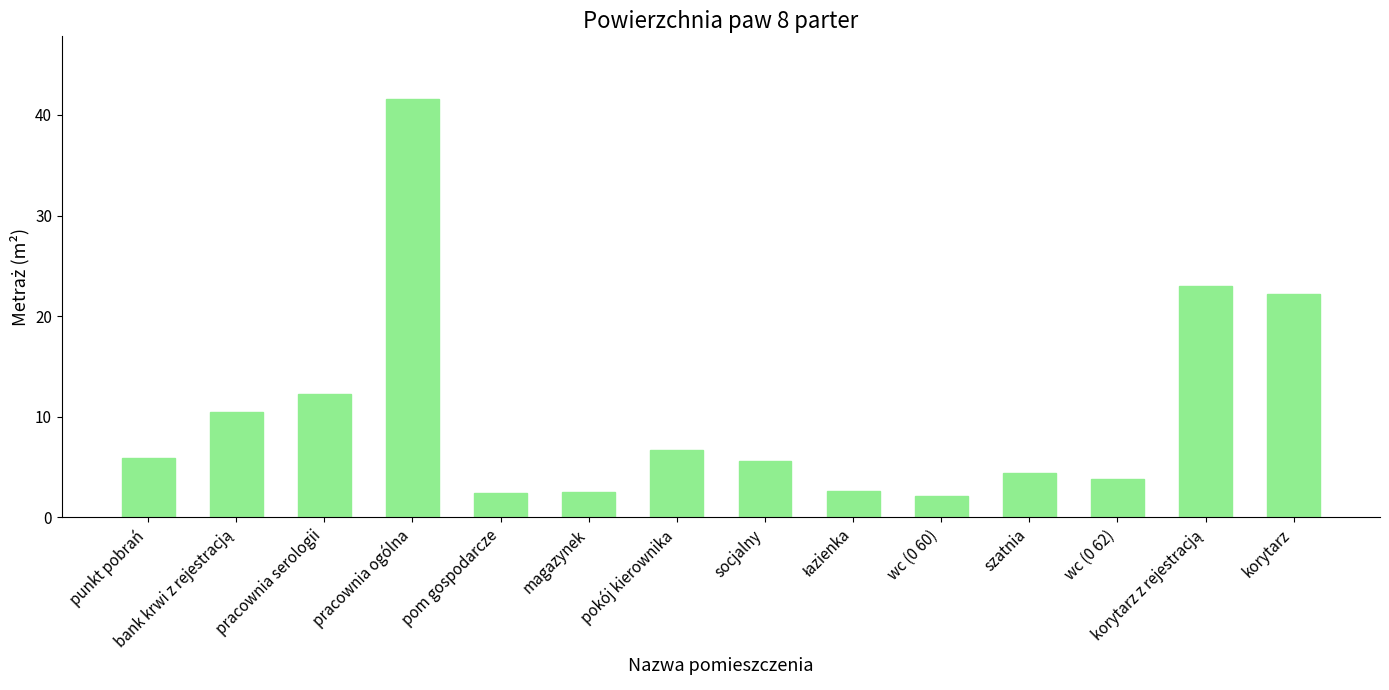

What is the greatest value displayed?

41.6